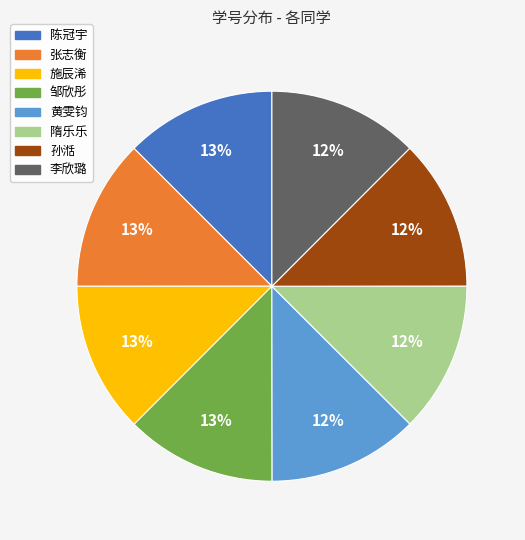

Approximately how many times larger is the value at 陈冠宇 compared to 施辰浠?

1.0